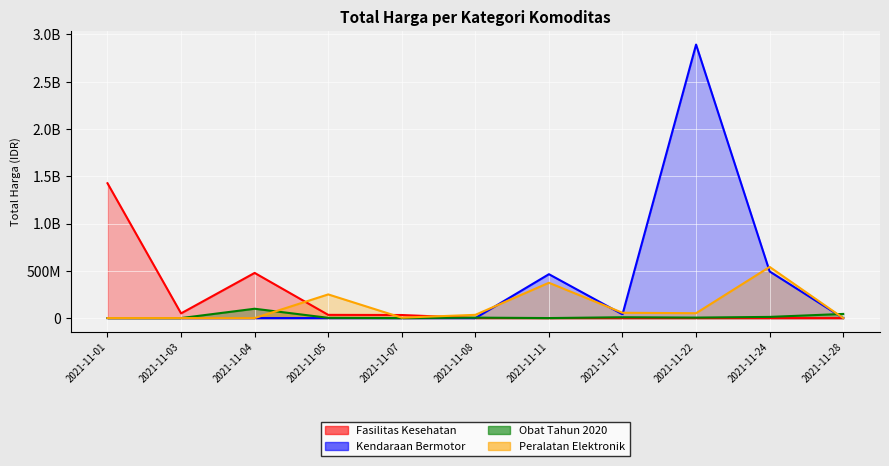

How many lines are shown in the chart?

4